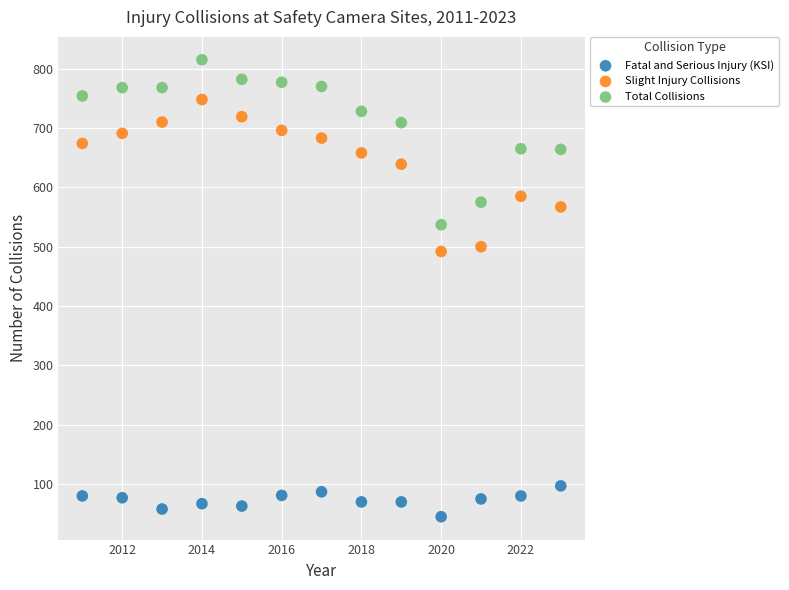

Across all data points, what is the range of X values (max minus min)?

12